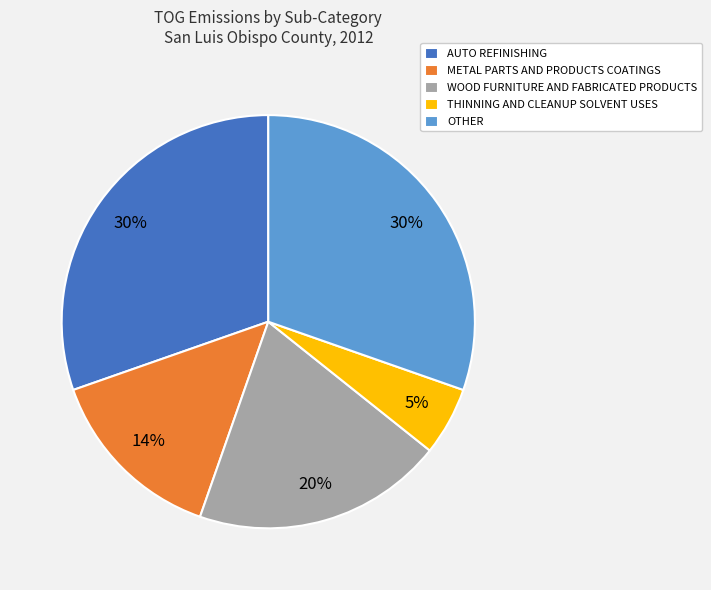

Combined, do METAL PARTS AND PRODUCTS COATINGS and OTHER account for over 50%?

No